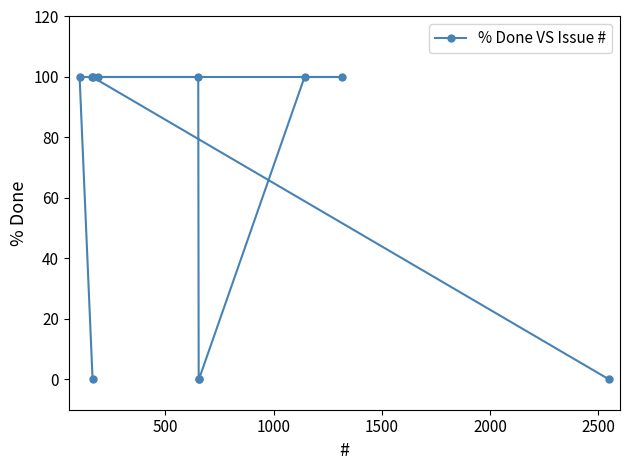

What is the greatest value displayed?

100